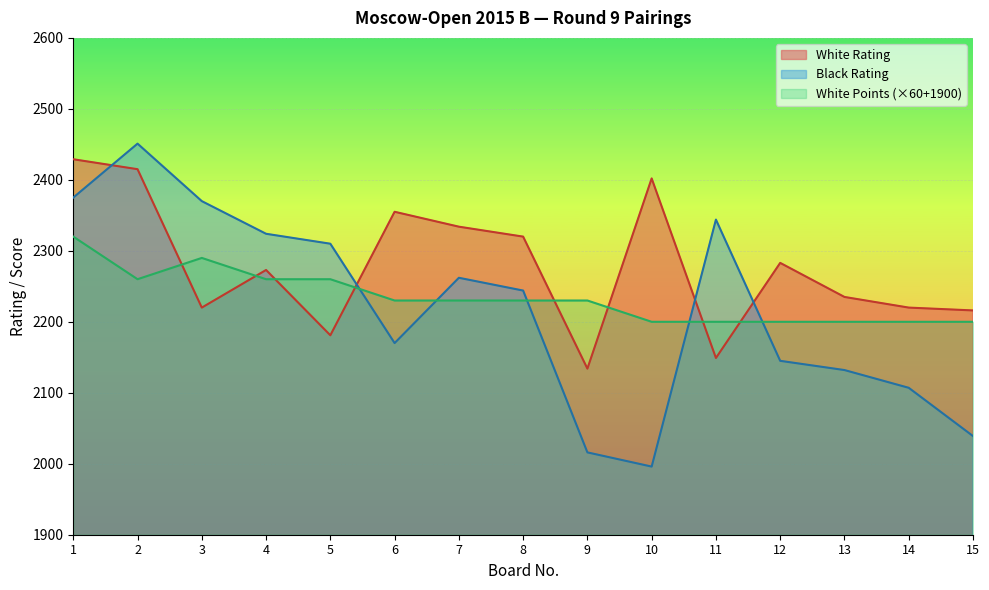

Read the Black Rating value at 5, to the nearest 5.

2310